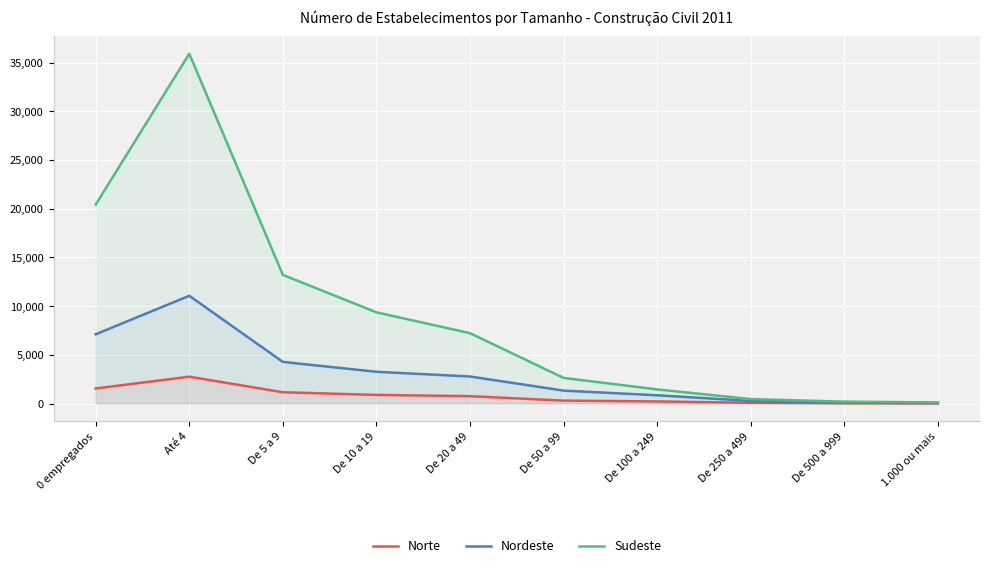

How many lines are shown in the chart?

3